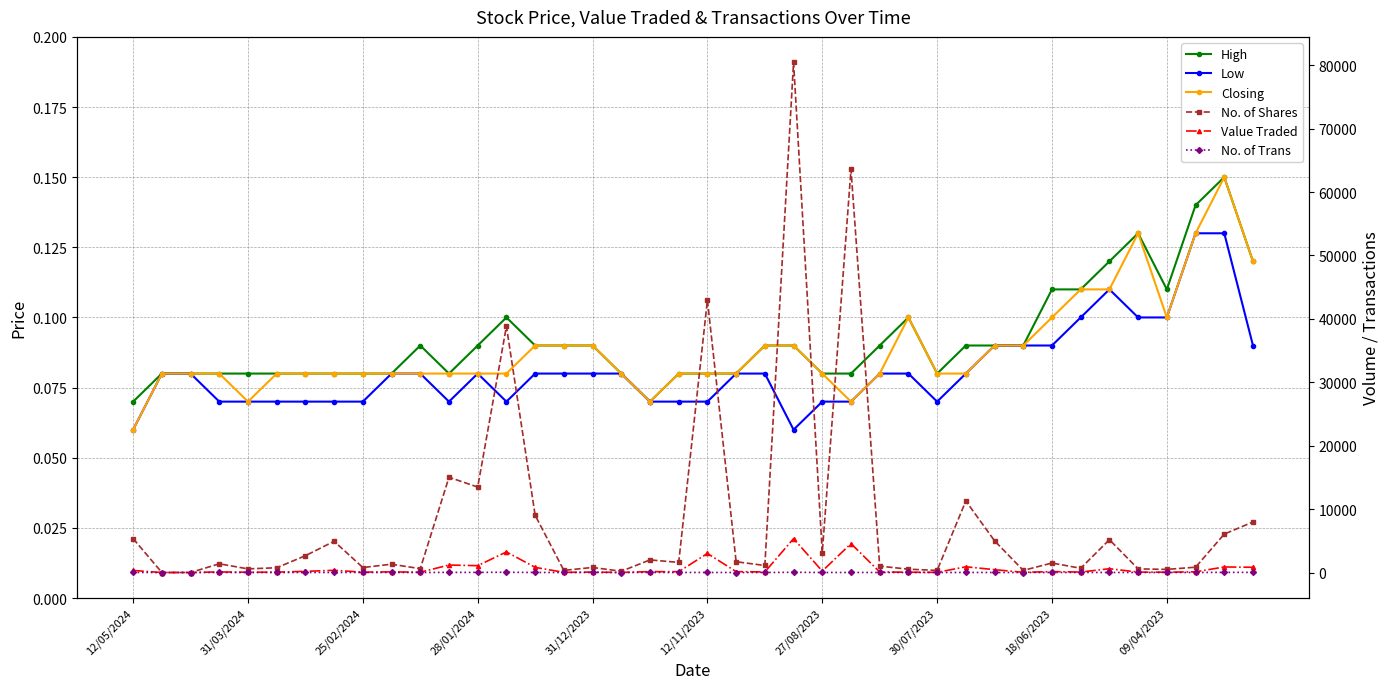

Is it true that High equals 0.0 at 12/11/2023?

False